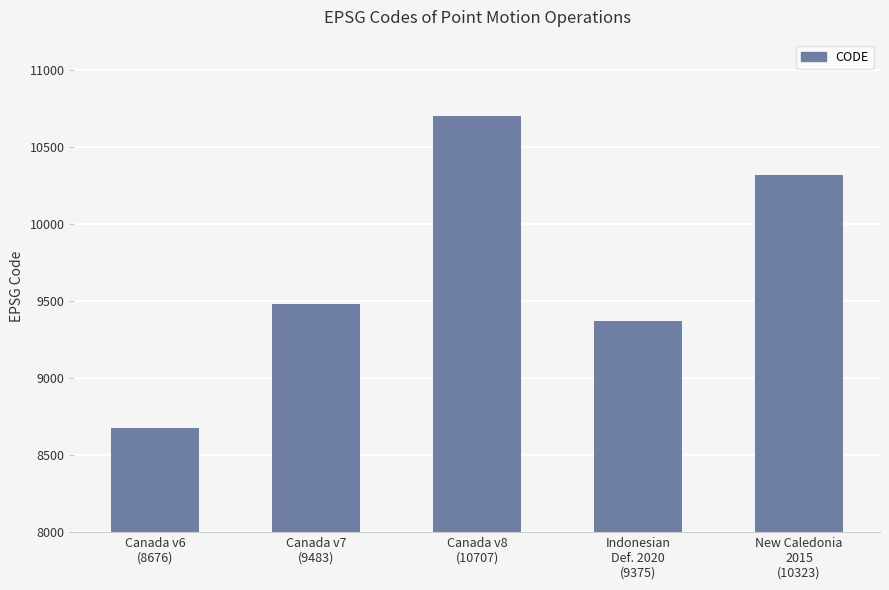

What is the maximum value shown in the chart?

10707